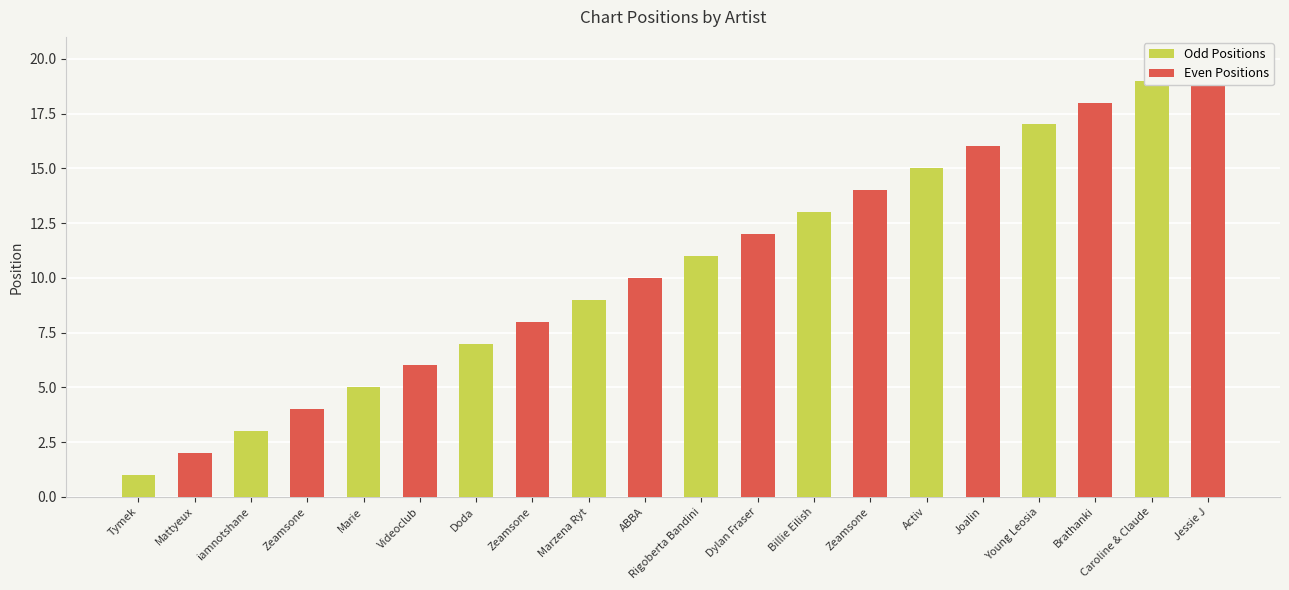

List the labels in order of value, smallest first.

Tymek, Mattyeux, iamnotshane, Zeamsone, Marie, Videoclub, Doda, Zeamsone, Marzena Ryt, ABBA, Rigoberta Bandini, Dylan Fraser, Billie Eilish, Zeamsone, Activ, Joalin, Young Leosia, Brathanki, Caroline & Claude, Jessie J